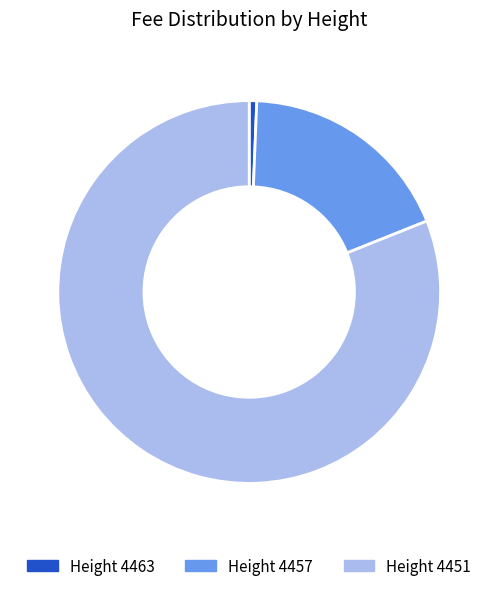

How many segments does this pie chart have?

3